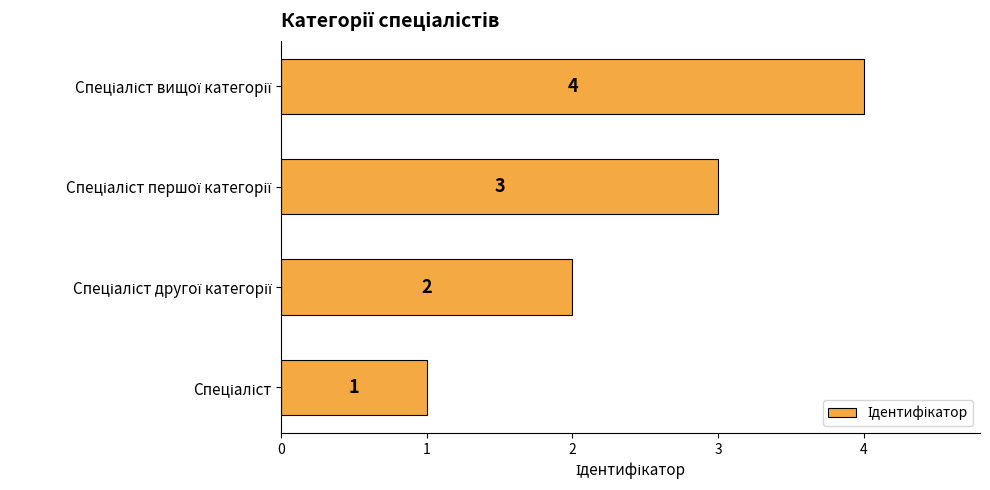

What is the sum of all values?

10